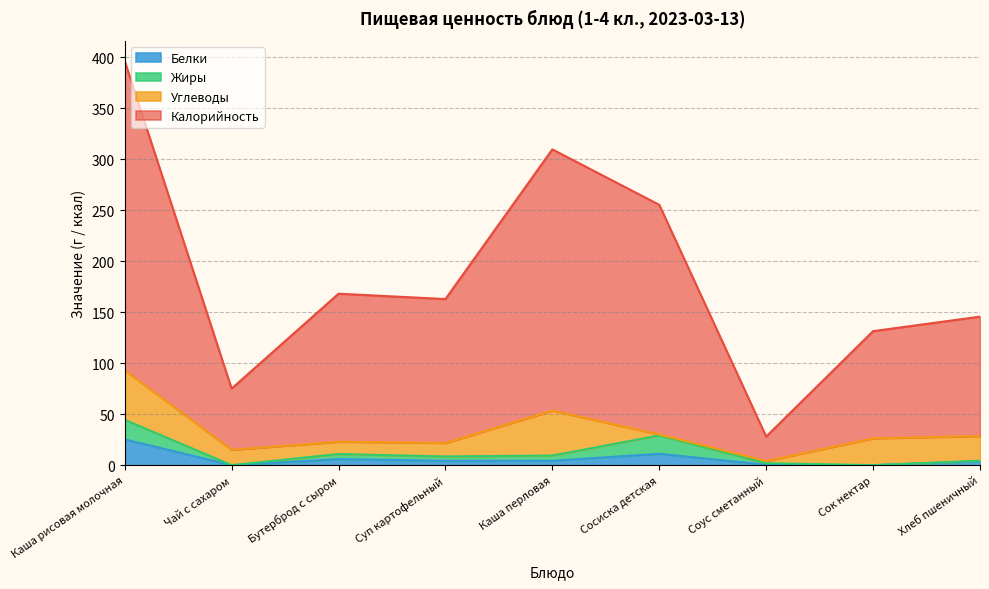

The Белки series shows 25.3 at Каша рисовая молочная. True or false?

True